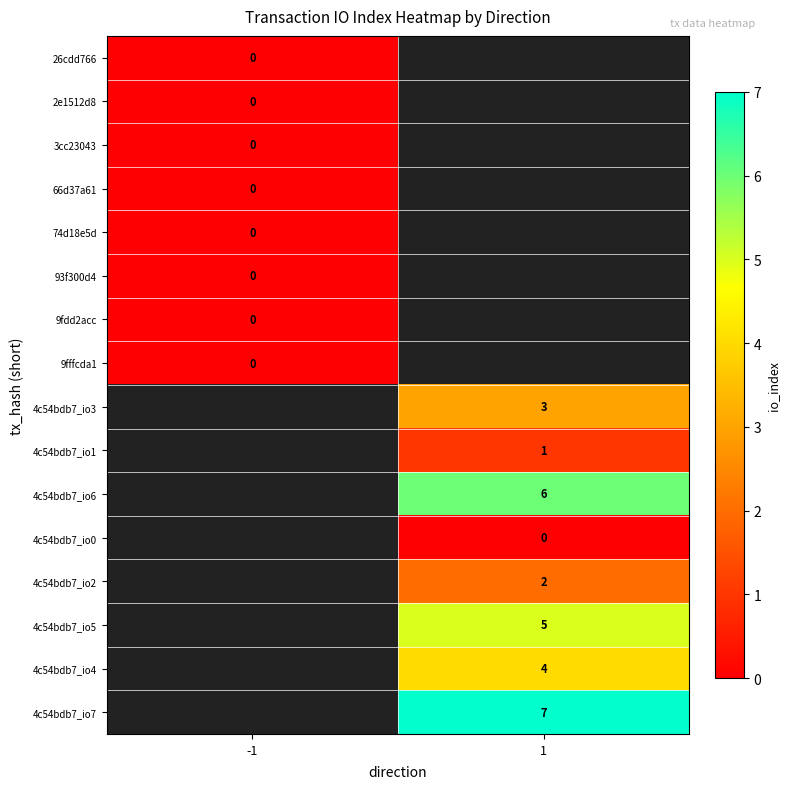

Which label corresponds to the largest value in the chart?

1